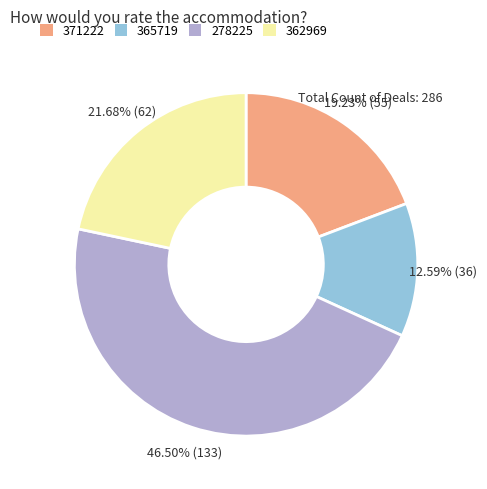

Is the sum of 278225 and 365719 greater than half?

Yes